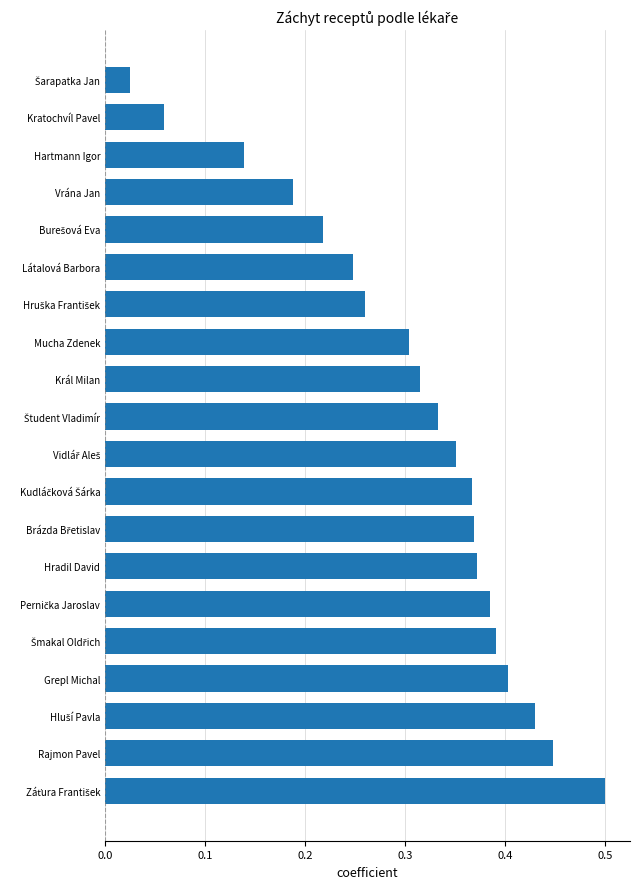

What is the difference between the maximum and minimum values?

0.5